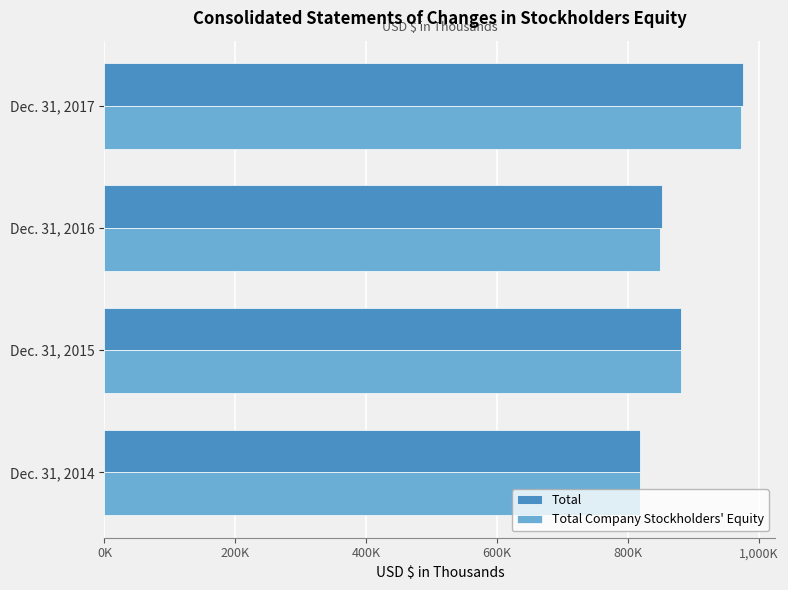

At how many categories does at least one series exceed 823693?

3